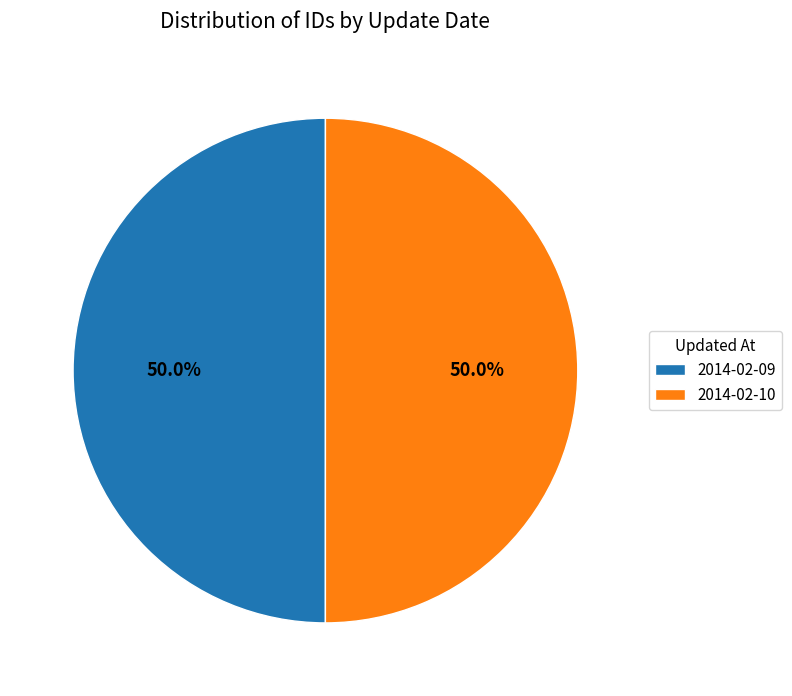

Is it true that 2014-02-10 is 50% of the pie?

True